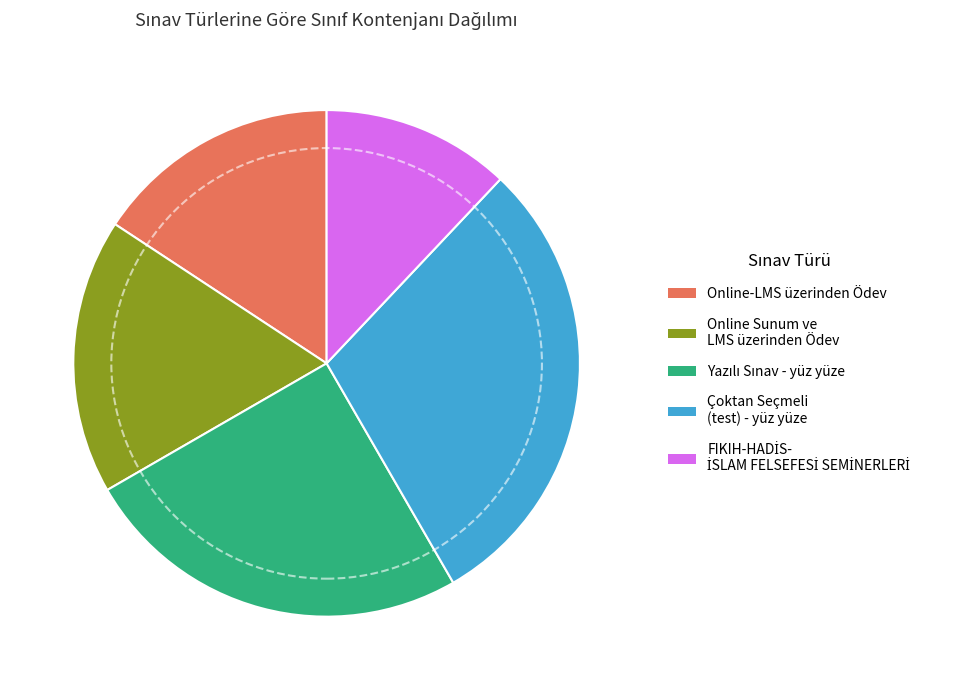

The Online-LMS üzerinden Ödev slice represents 16% of the pie. True or false?

True